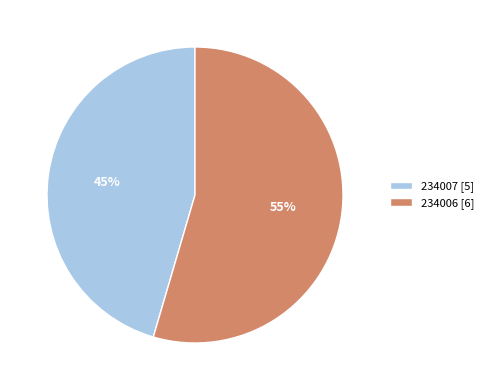

Approximately how many times larger is the value at 234007 compared to 234006?

0.8